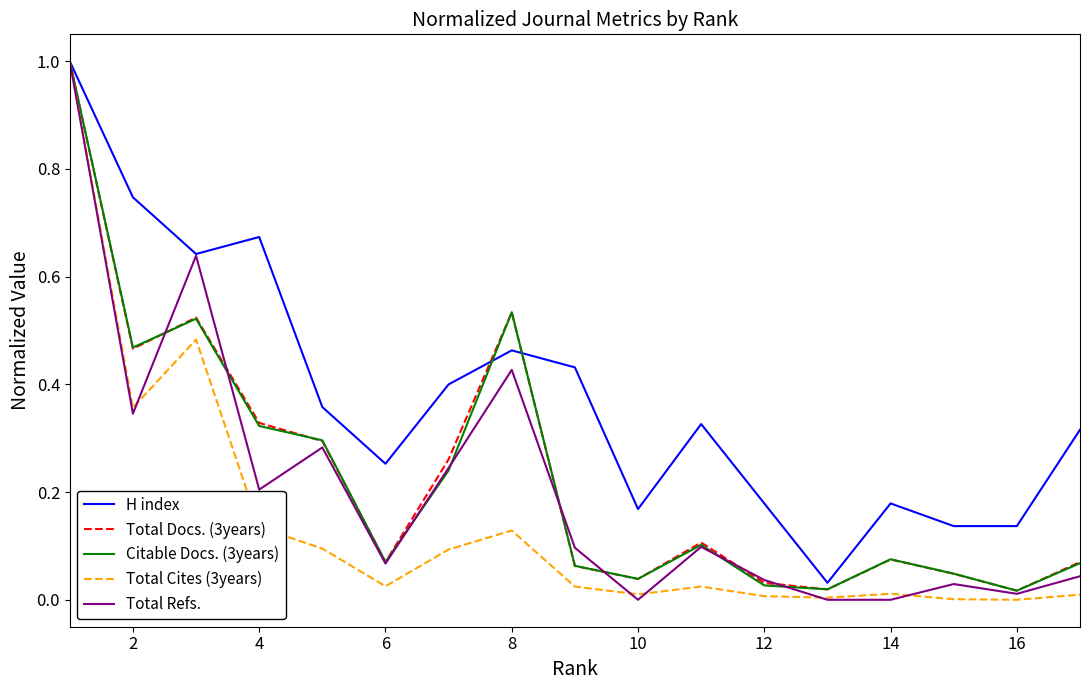

Which series has the largest total across all categories?

H index